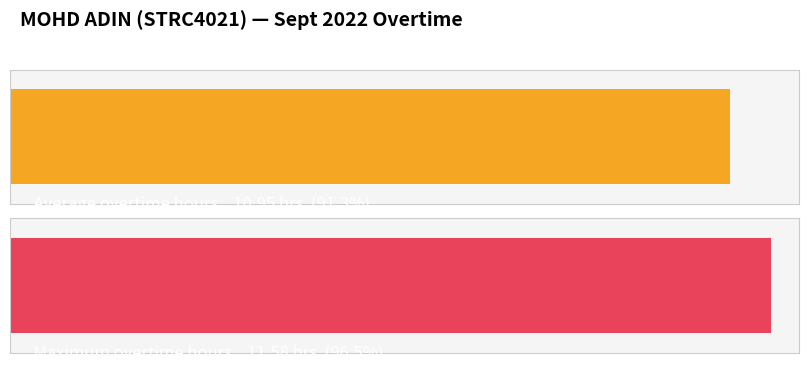

Does the chart contain stacked bars?

No